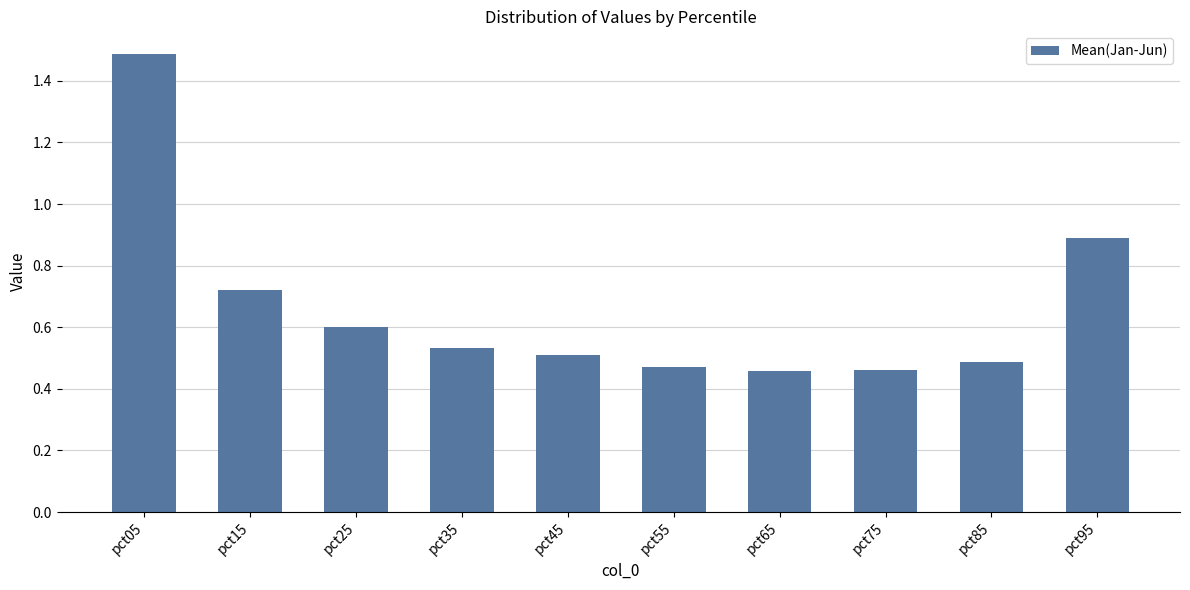

How many values are between 0 and 1?

9